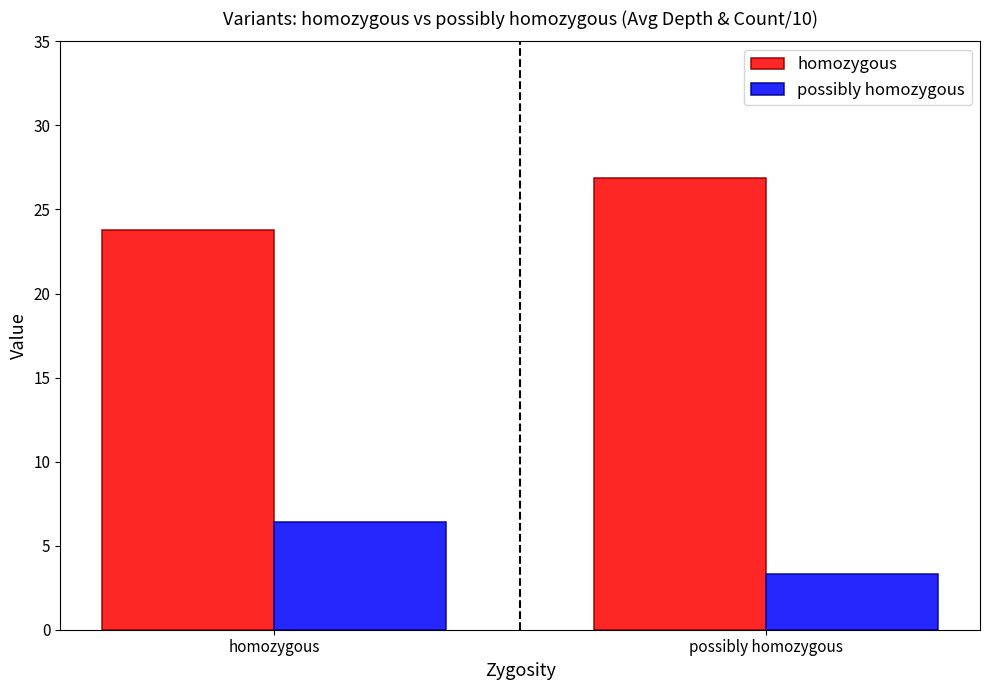

True or false: possibly homozygous has a value of 8.7 at homozygous.

False